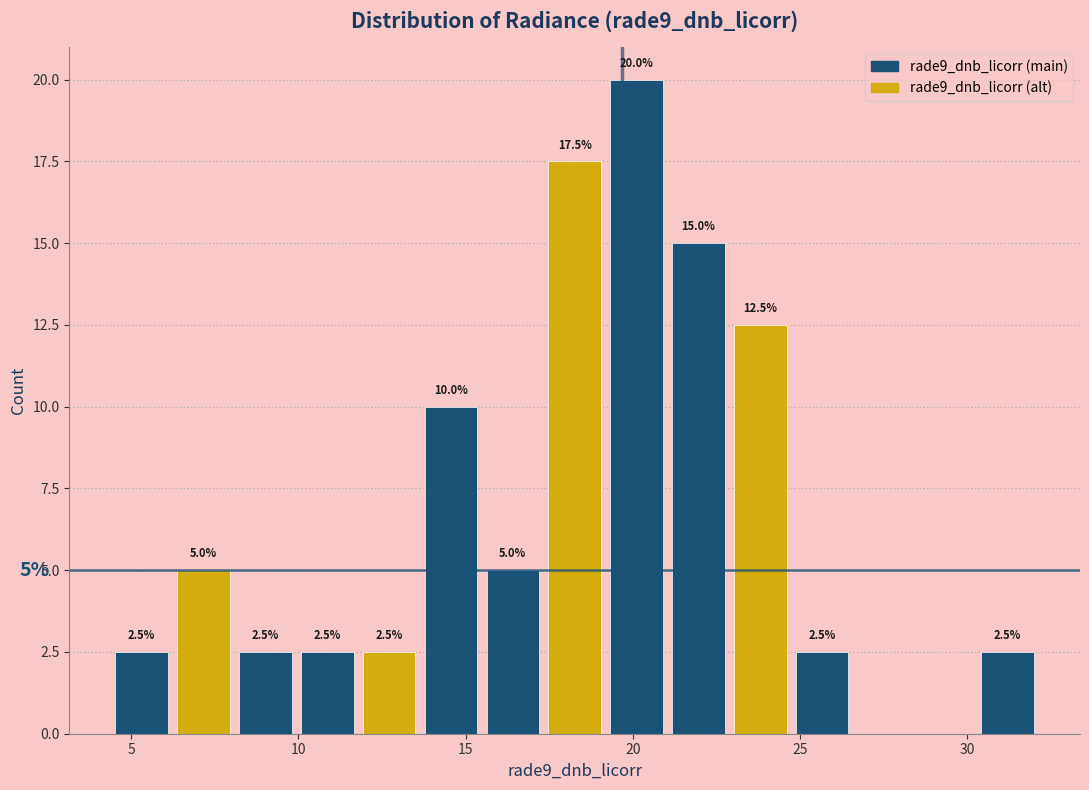

Read against the x-axis, roughly where is the centre of the tallest bar?

20.0